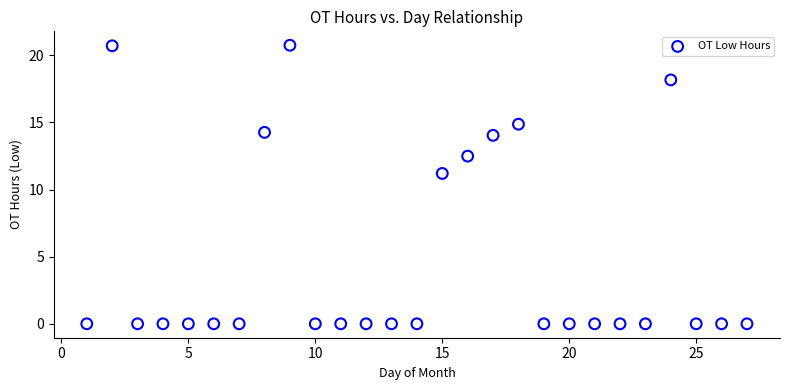

What is the range of Y values (max minus min)?

20.8